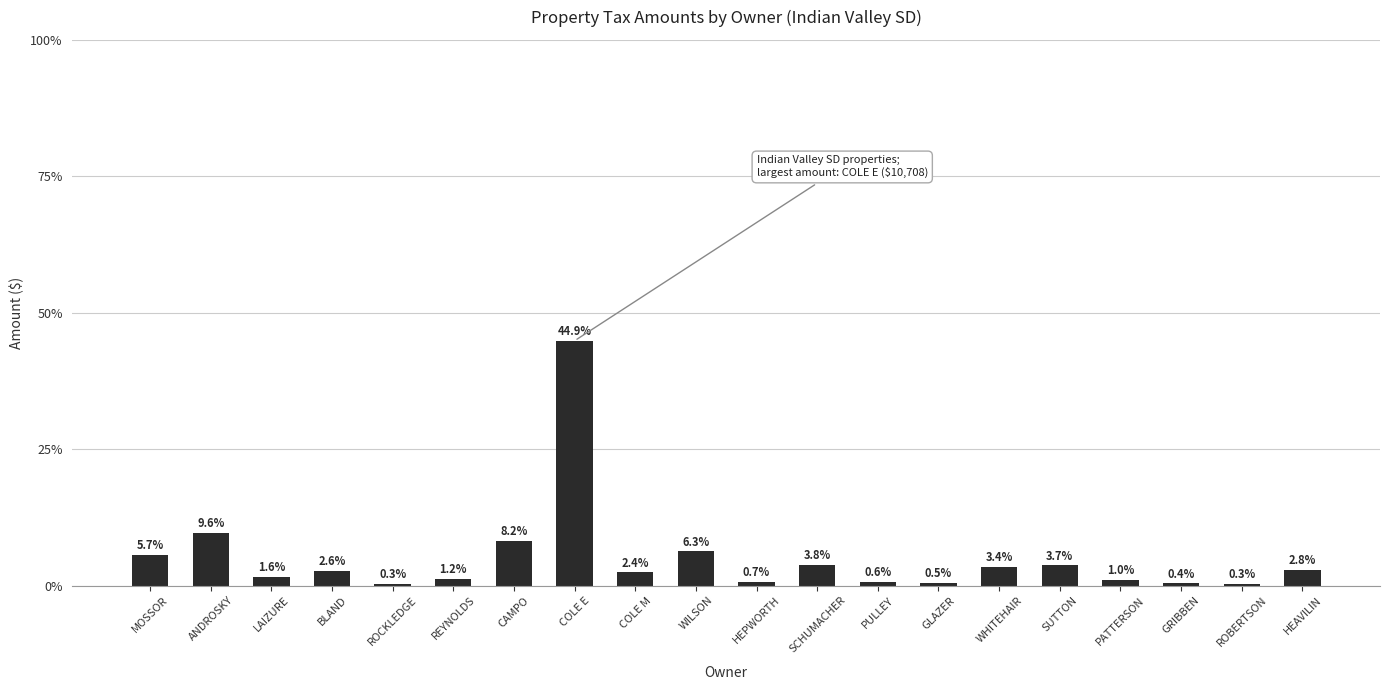

Are the bars horizontal?

No